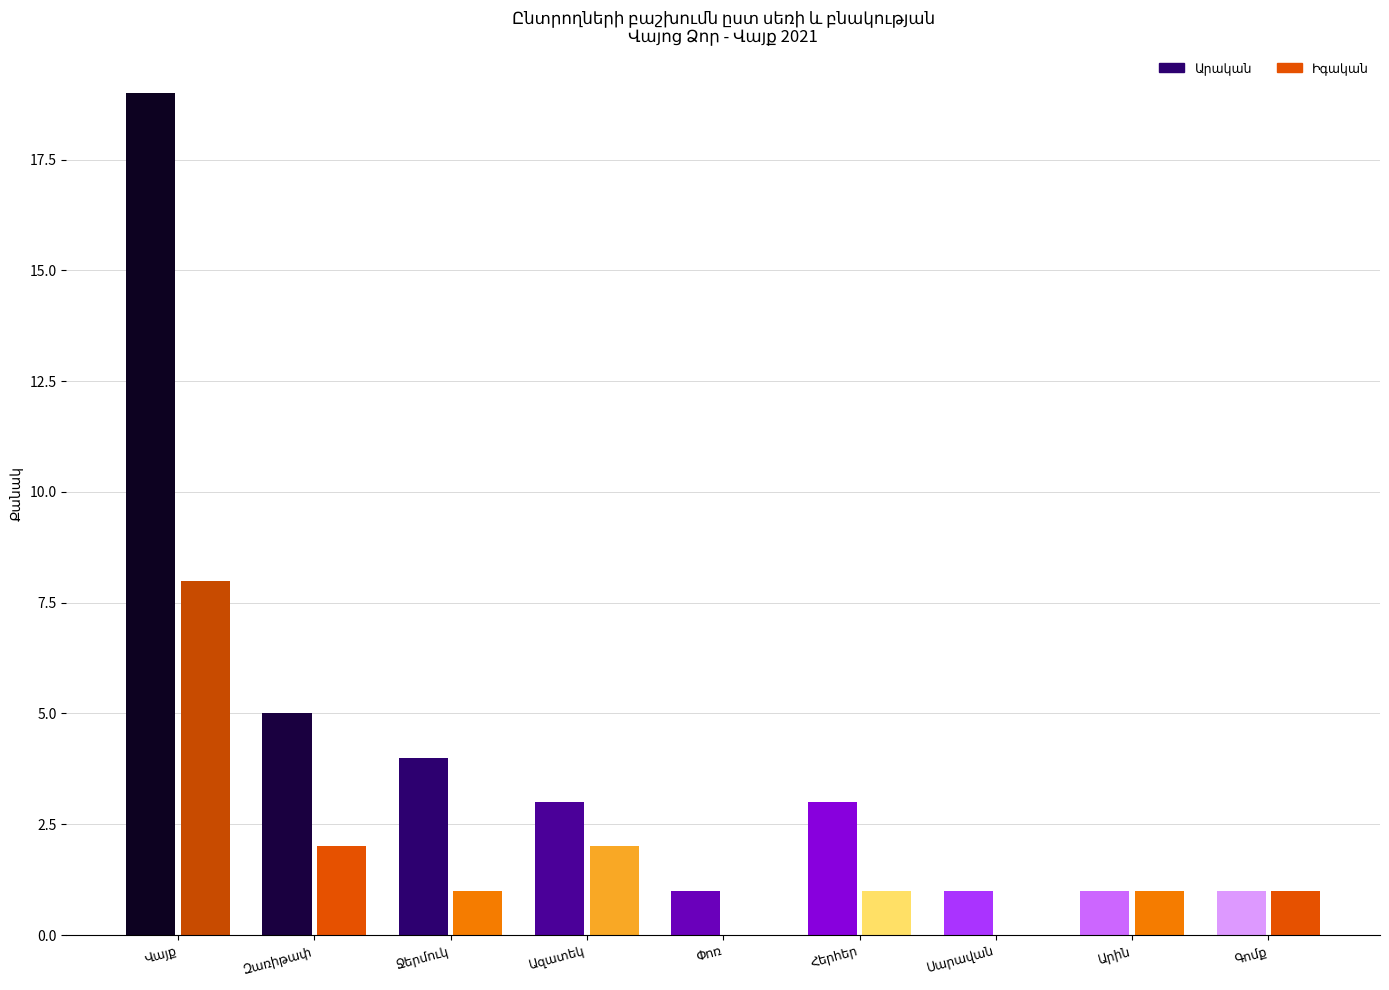

The Իգական series shows 3 at Ջերմուկ/Հերհեր. True or false?

False